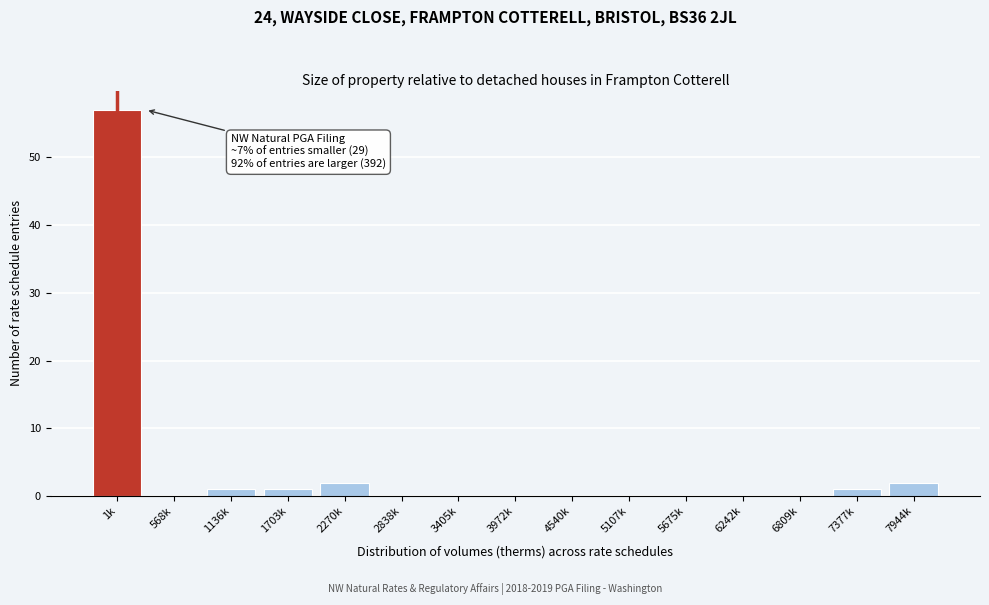

Reading left to right, transcribe all the data shown in this chart.

1k=57	568k=0	1136k=1	1703k=1	2270k=2	2838k=0	3405k=0	3972k=0	4540k=0	5107k=0	5675k=0	6242k=0	6809k=0	7377k=1	7944k=2